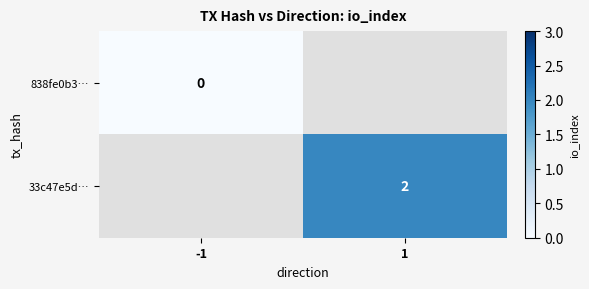

Is it true that 33c47e5d… equals 2 at 1?

True